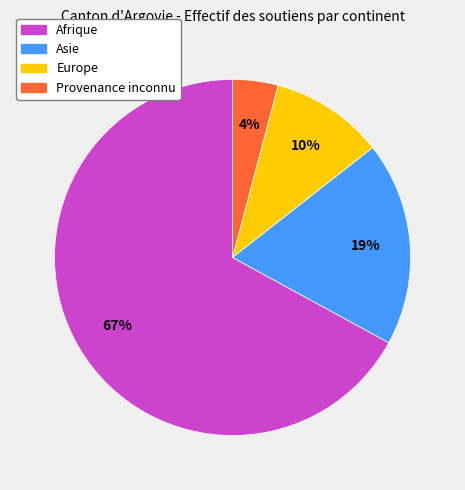

Which slice represents more than half of the pie?

Afrique